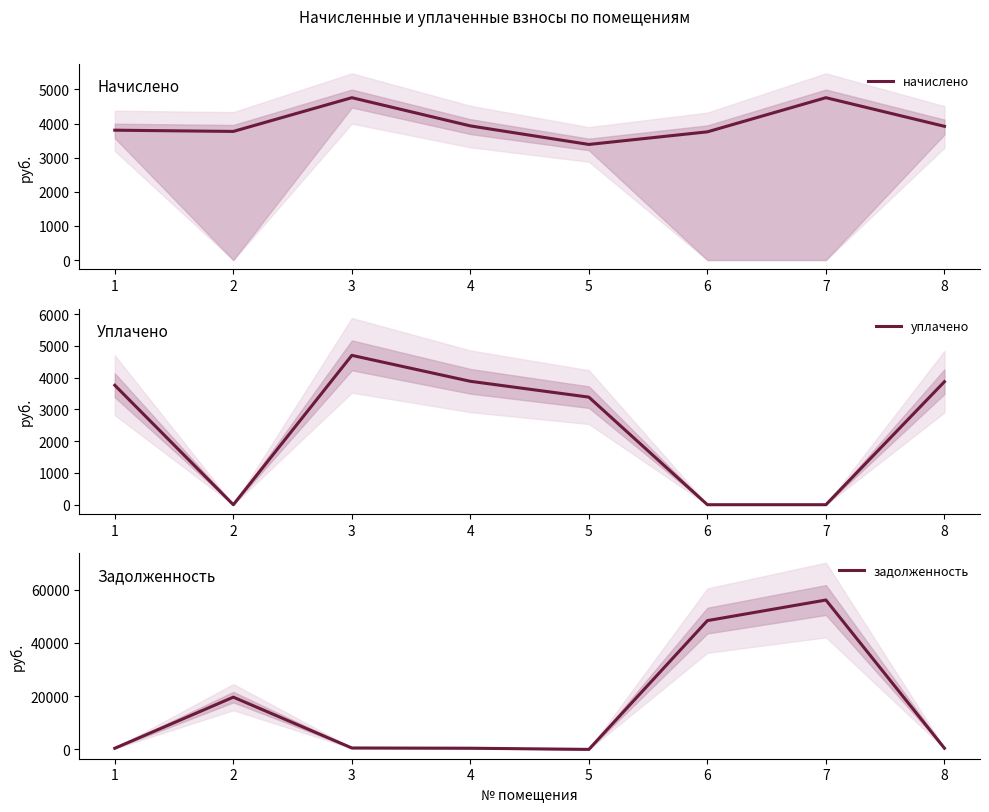

How many positive values does the уплачено series have?

5